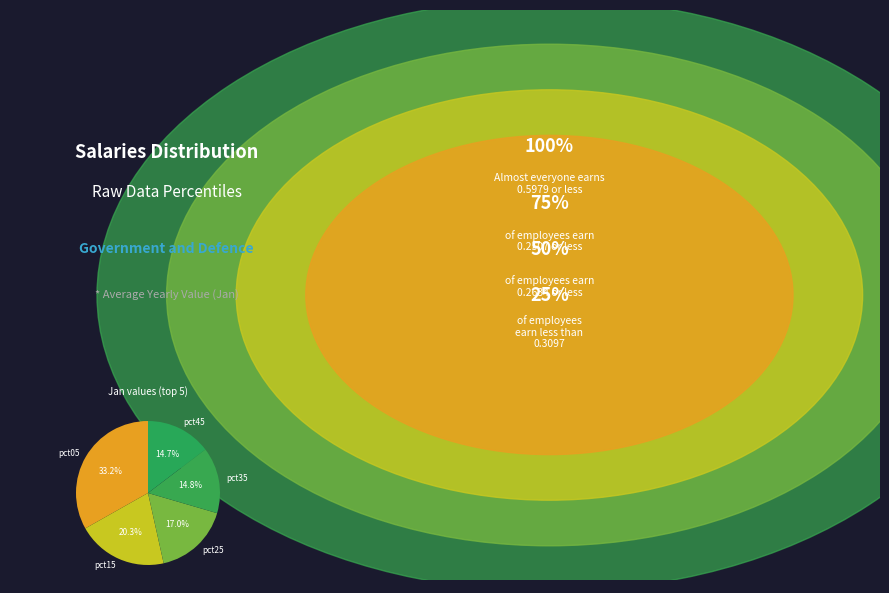

What is the largest slice in the pie chart?

pct05